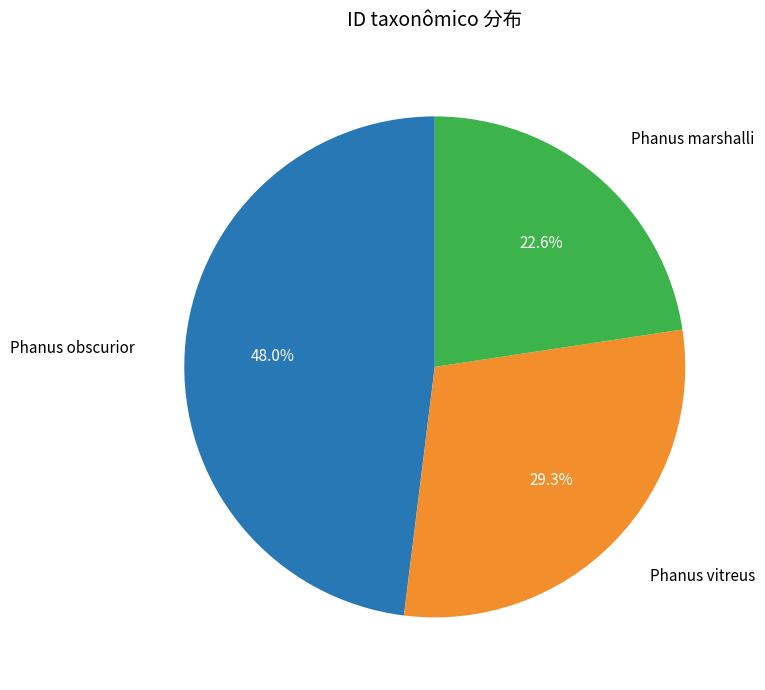

Between Phanus obscurior and Phanus vitreus, which is larger?

Phanus obscurior